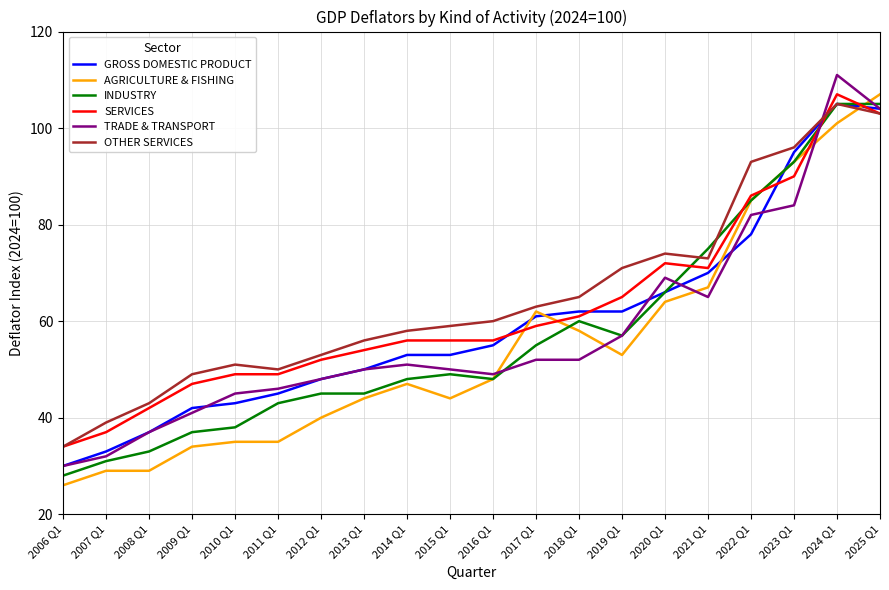

At how many categories does at least one series exceed 68?

7